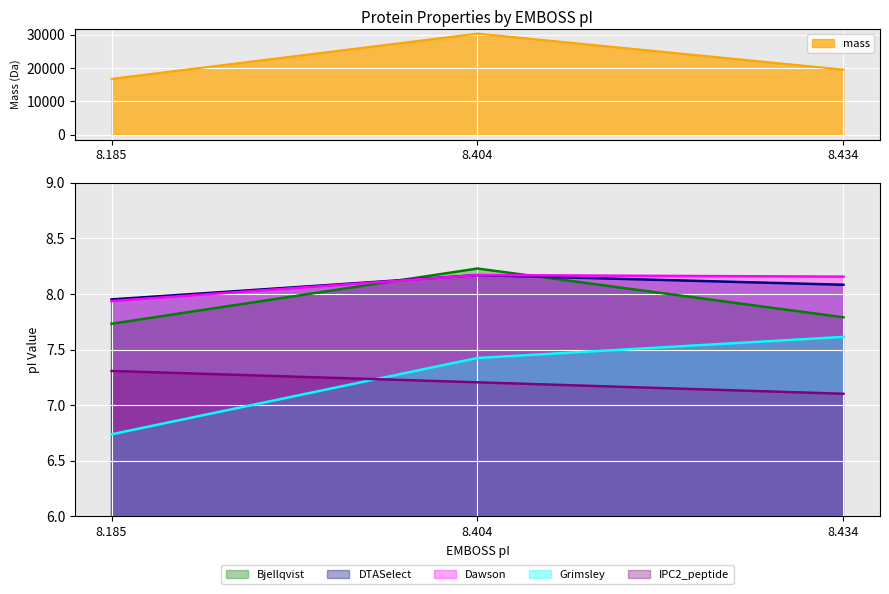

What is the value of the Dawson point at the 2nd from the left?

8.2